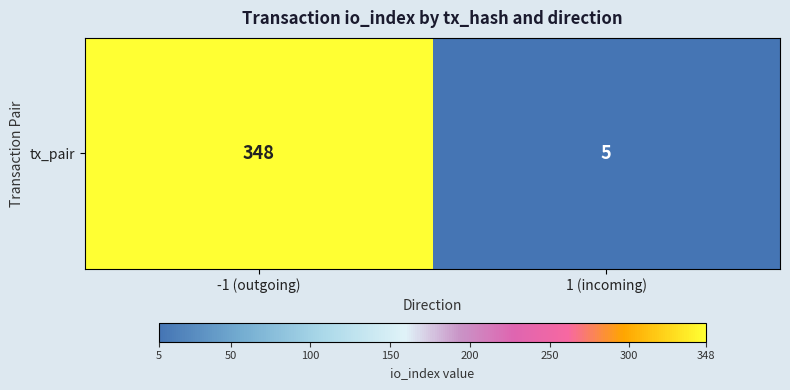

Which category has the highest value across all series?

-1 (outgoing)